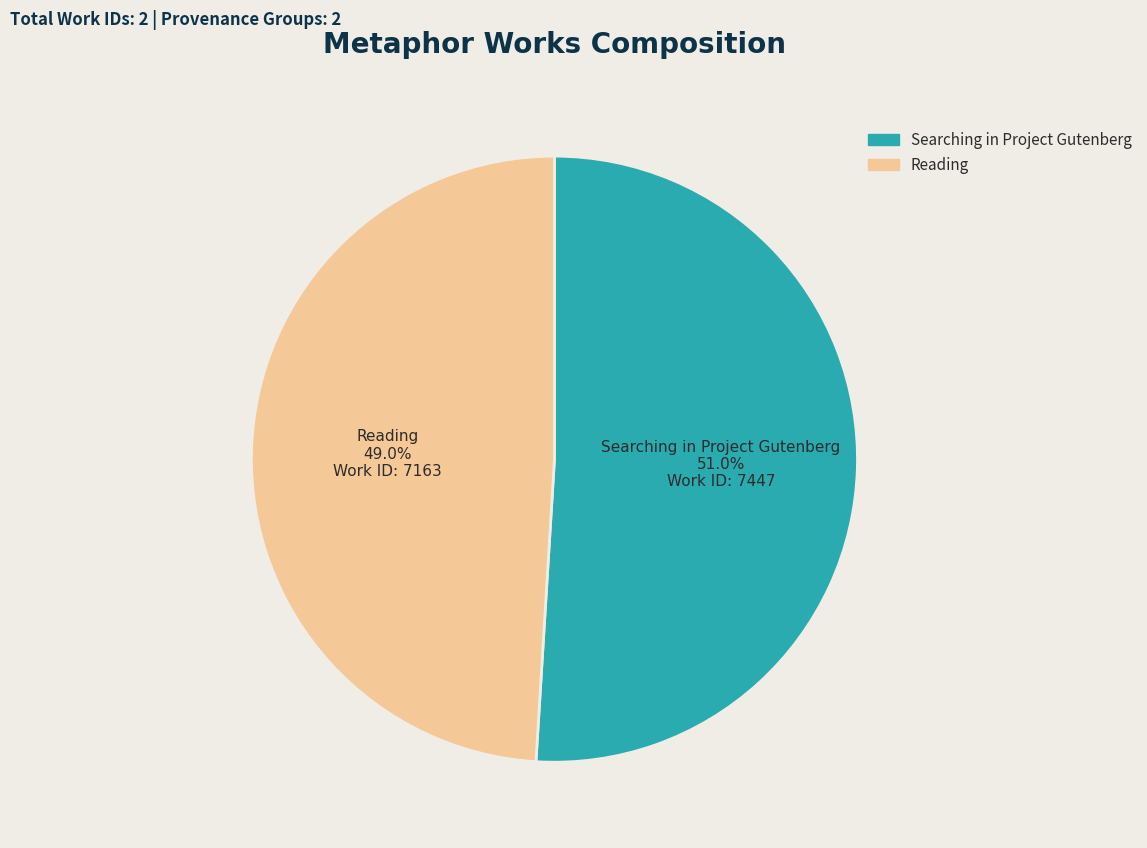

Does Reading represent more than half of the total?

No